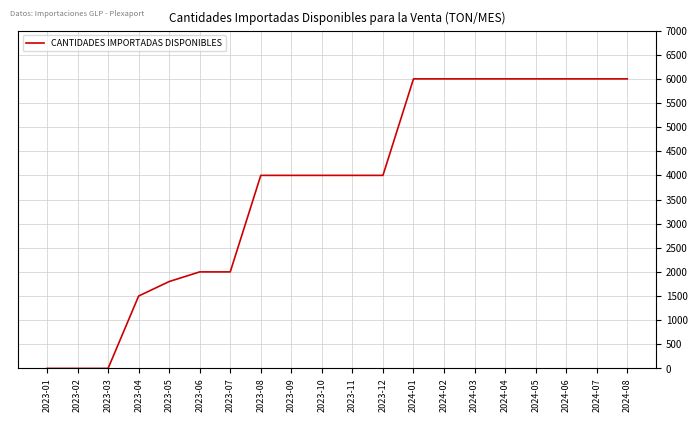

Reading left to right, extract all data points from this chart.

0	0	0	1500	1800	2000	2000	4000	4000	4000	4000	4000	6000	6000	6000	6000	6000	6000	6000	6000